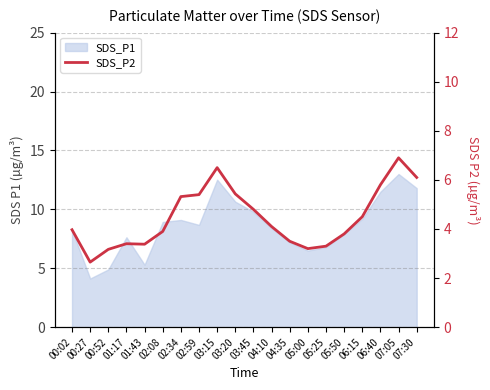

Between 03:20 and 06:40, which is larger?

06:40